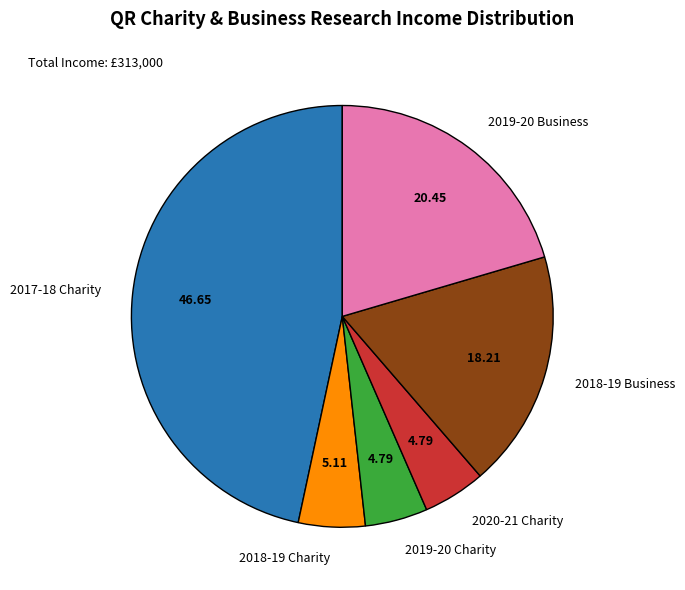

Count the number of slices in the pie.

6